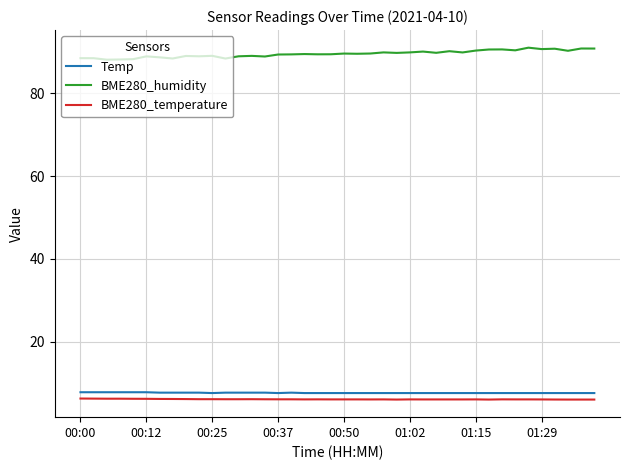

Which series has the largest total across all categories?

BME280_humidity